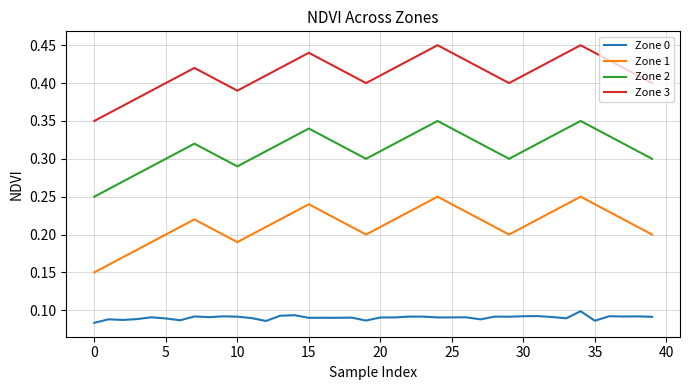

True or false: Zone 3 and Zone 0 intersect in this chart.

False